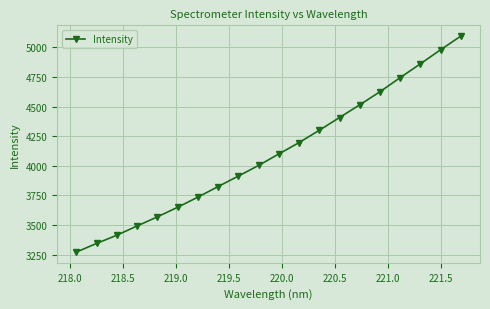

What is the smallest value displayed?

3272.5